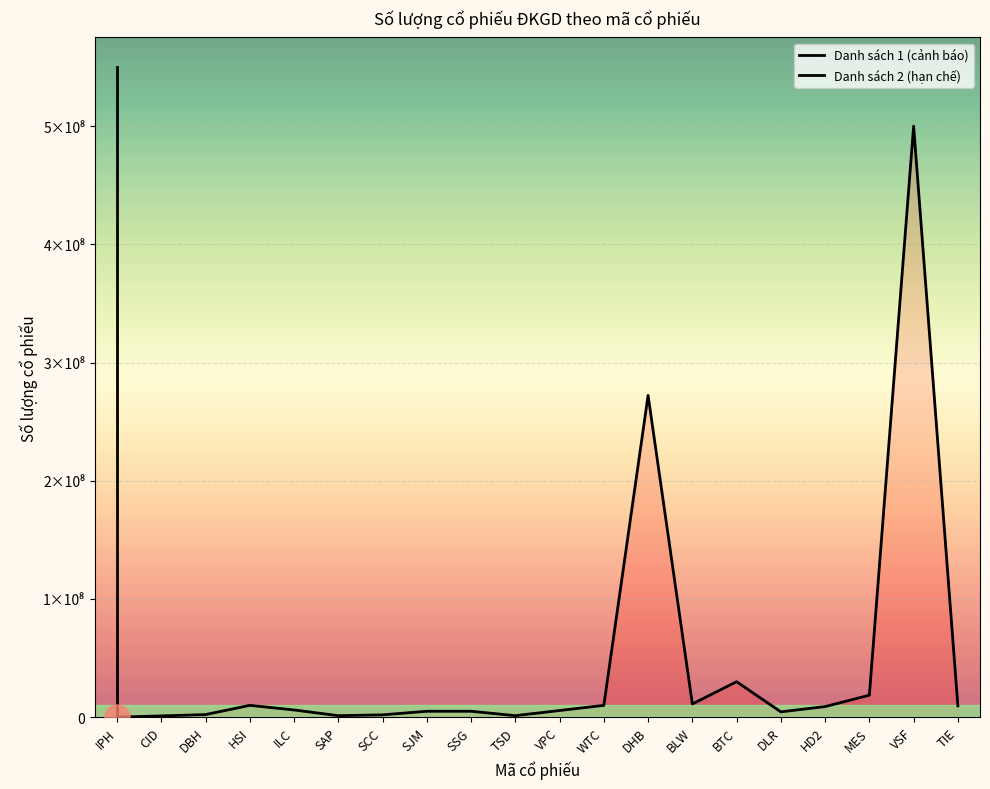

Approximately how many times larger is the value at CID compared to IPH?

28.2